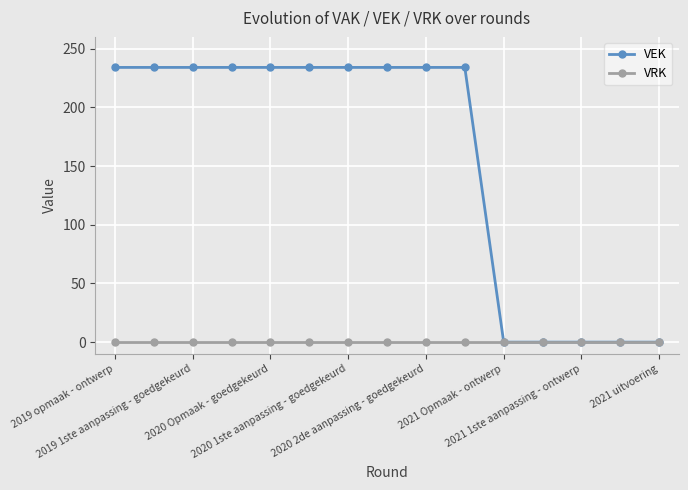

Rank the series by their maximum value, from highest to lowest.

VEK, VRK